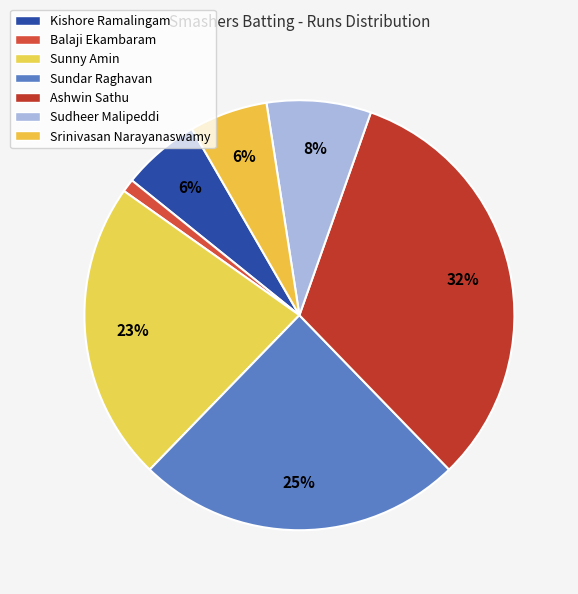

Count the number of slices in the pie.

7